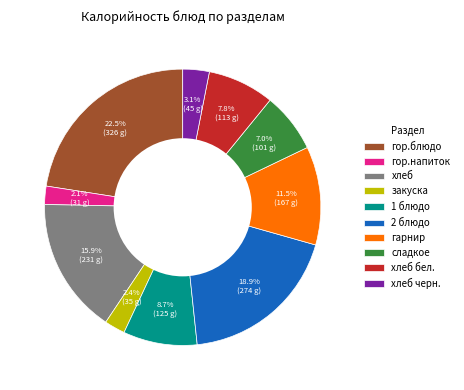

Which slice is the largest?

гор.блюдо